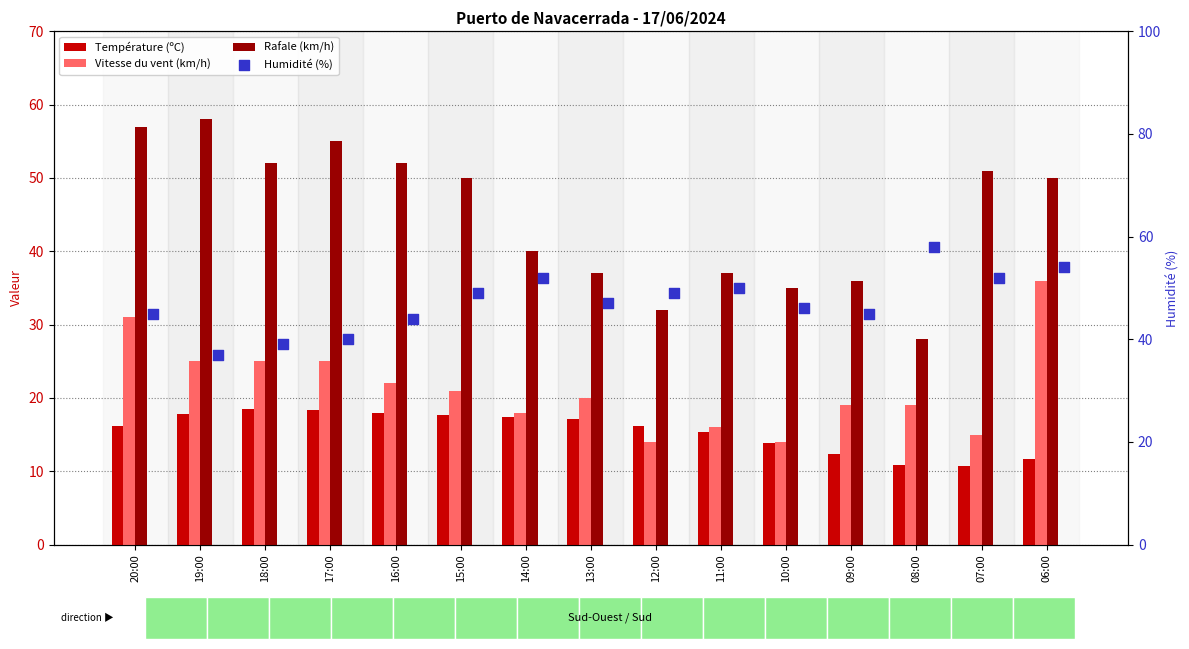

Which series has the largest total across all categories?

Humidité (%)